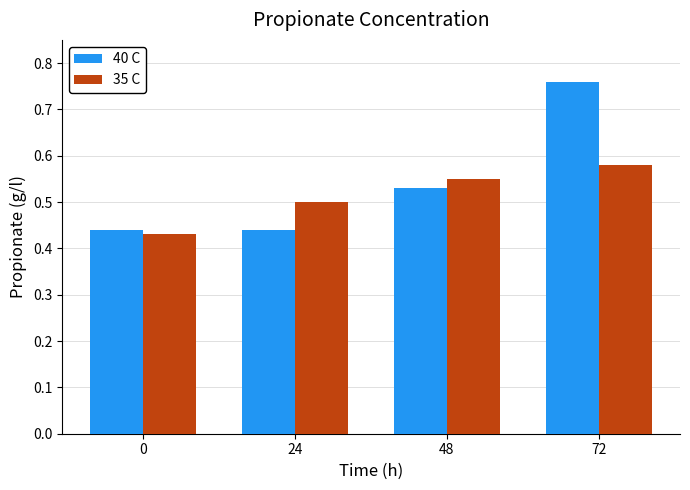

What is the sum of the 40 C values at 24 and 48?

1.0